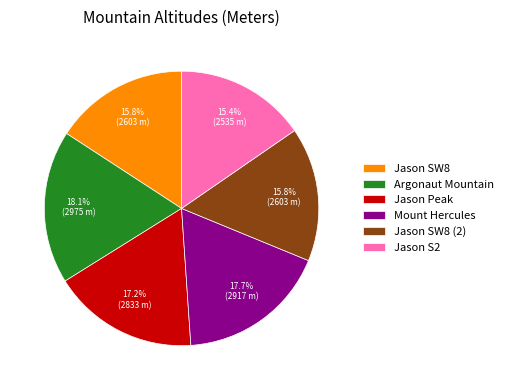

Does Mount Hercules account for over 50% of the chart?

No